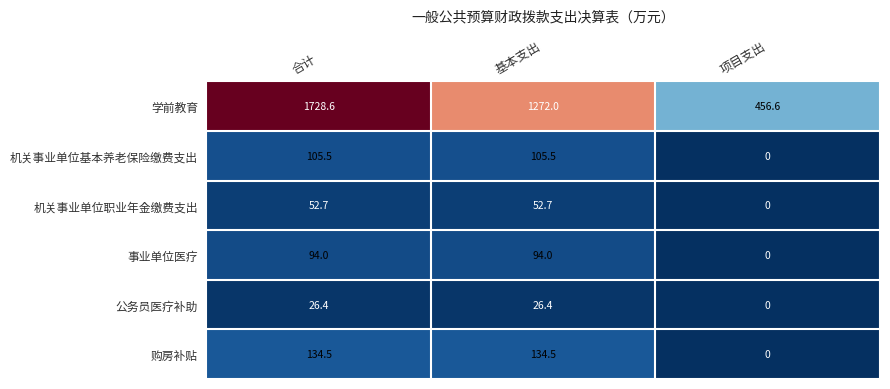

How many categories are shown in the chart?

3